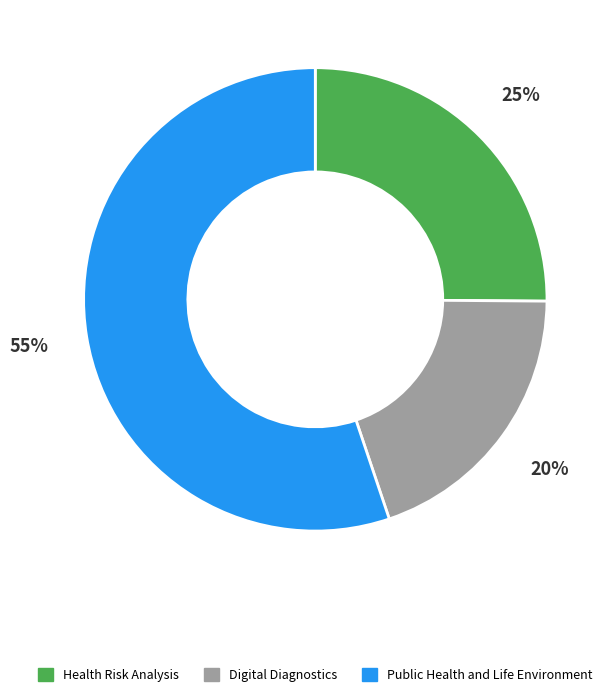

Which category has the smallest portion of the pie?

Digital Diagnostics